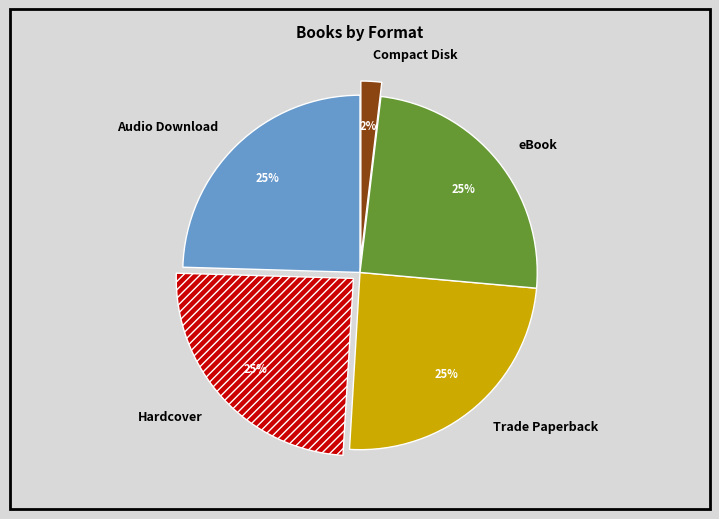

Do eBook and Hardcover together represent more than half of the pie?

No